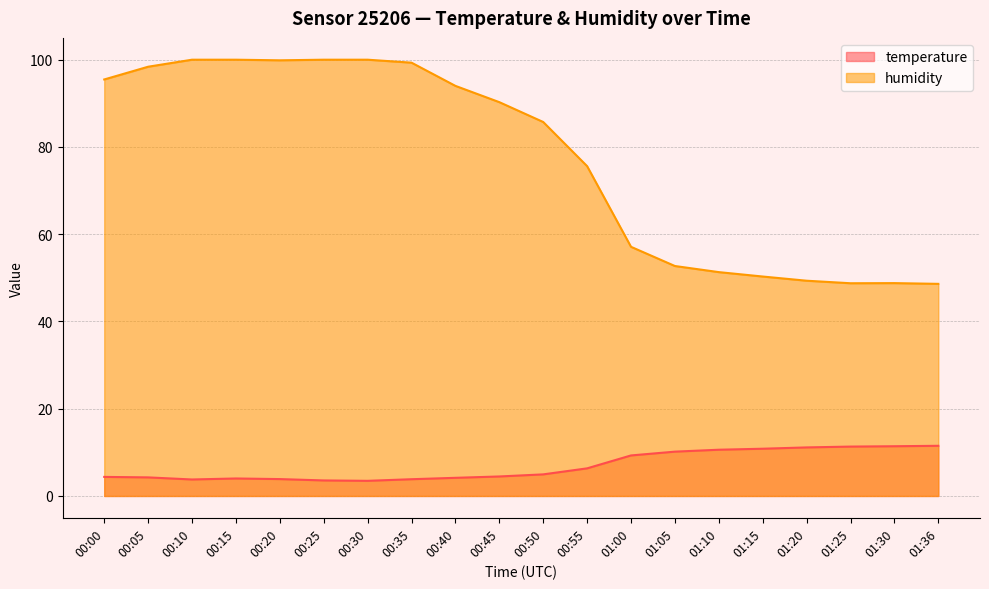

What is the value of the temperature point at the 9th from the left?

4.2